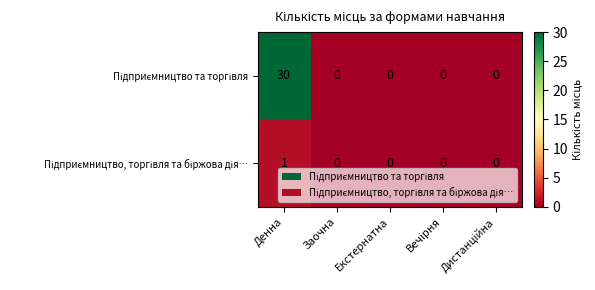

At which category is the sum across all series the highest?

Денна